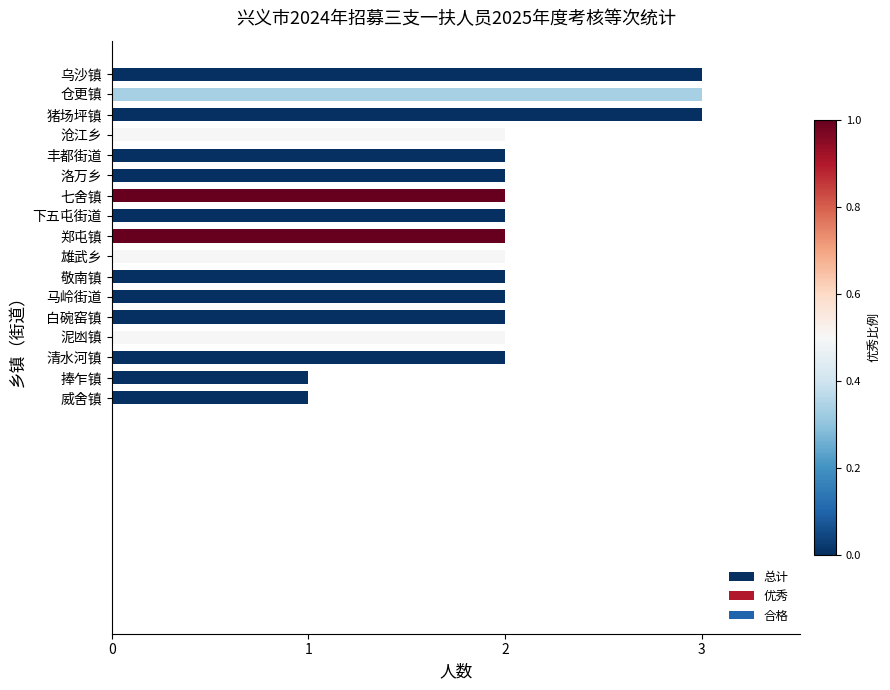

What is the greatest value displayed?

3